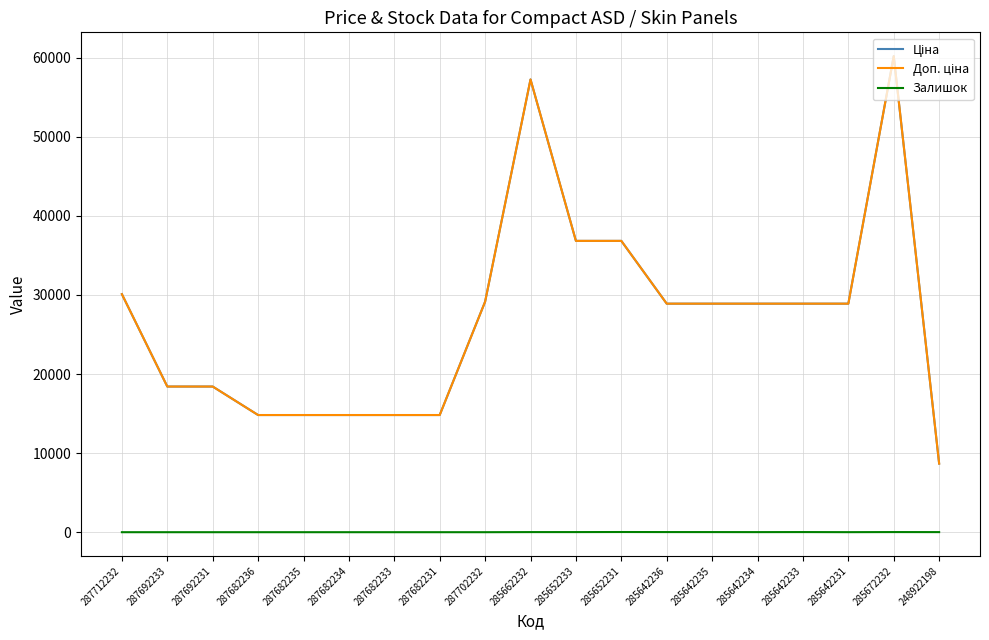

At which category does Залишок reach its first local peak?

285652231